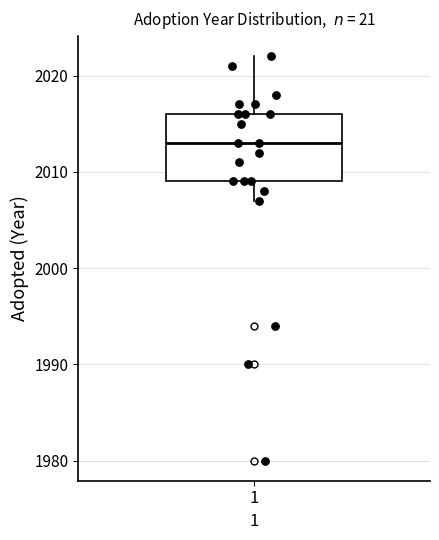

Where does the lower whisker of the box at x = 1 end on the y-axis? The values are not printed on the chart, so give them approximately, as read against the axis.

2007